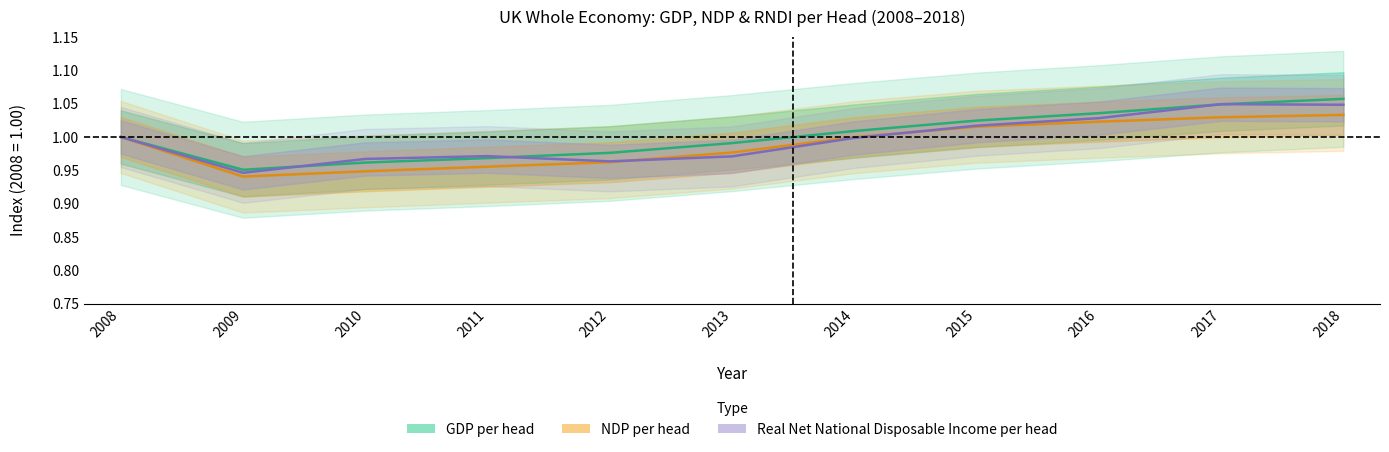

What is the greatest value displayed?

1.1